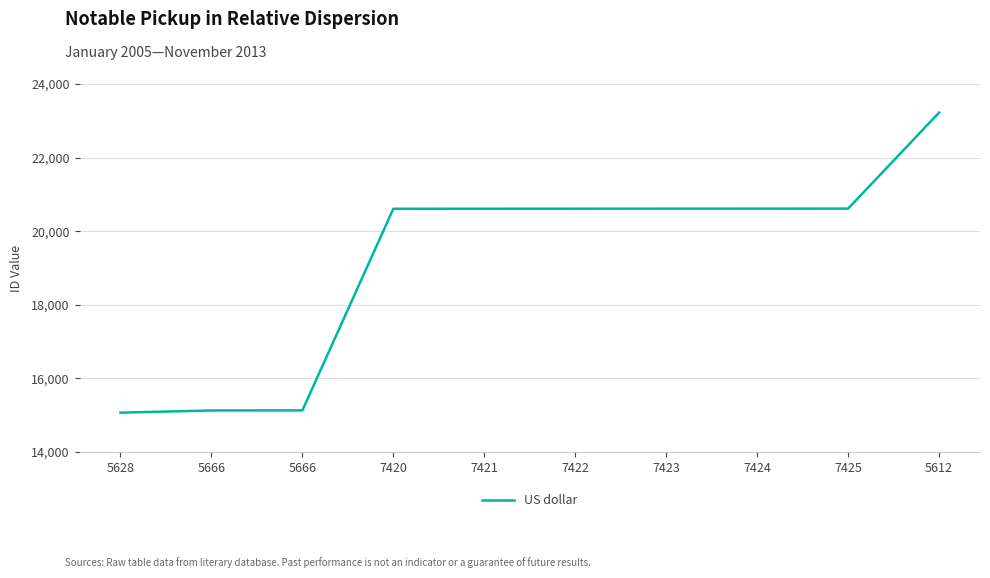

Which label corresponds to the smallest value in the chart?

5628